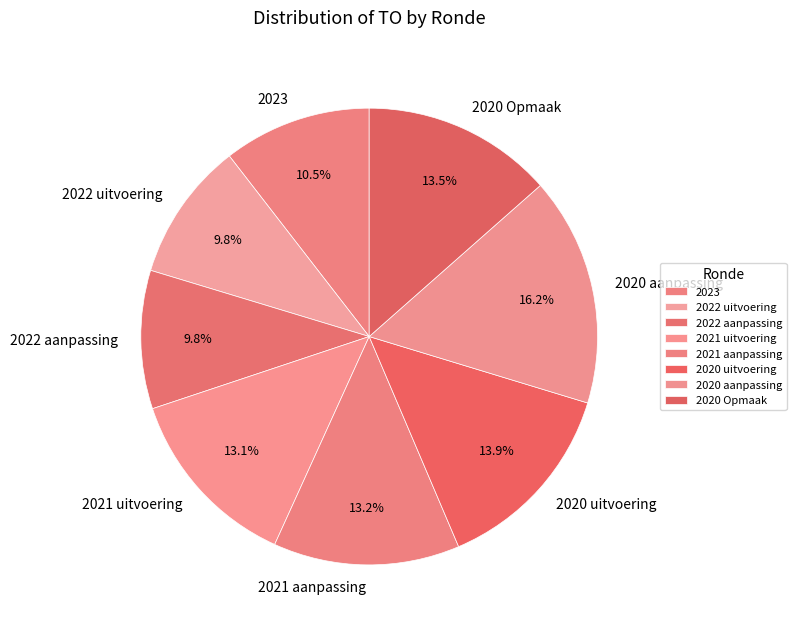

Approximately how many times larger is the value at 2020 aanpassing compared to 2021 aanpassing?

1.2